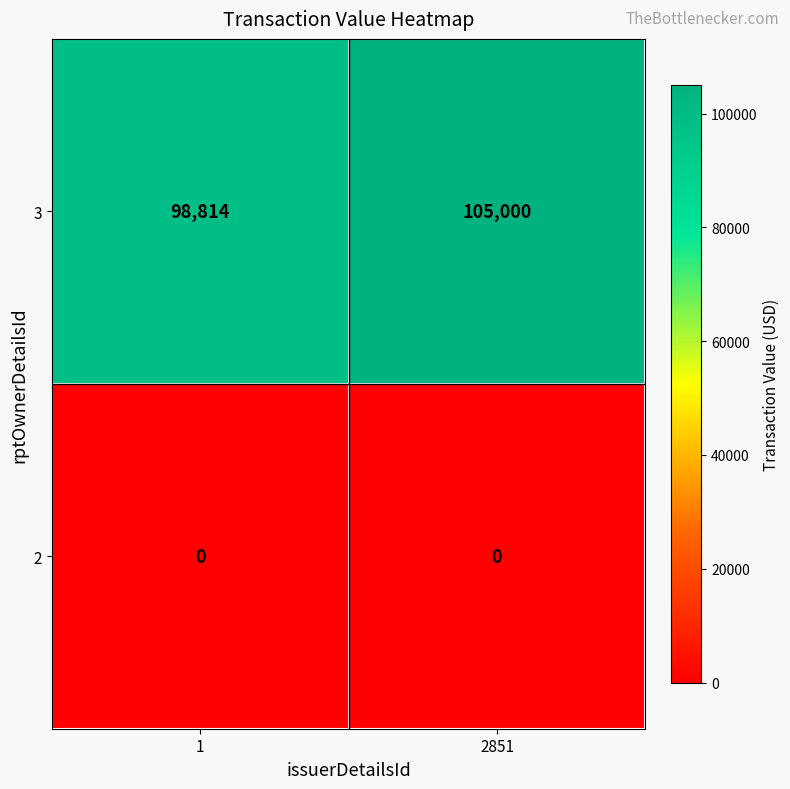

Reading left to right, extract all data points from this chart.

3: 98814	105000
2: 0	0